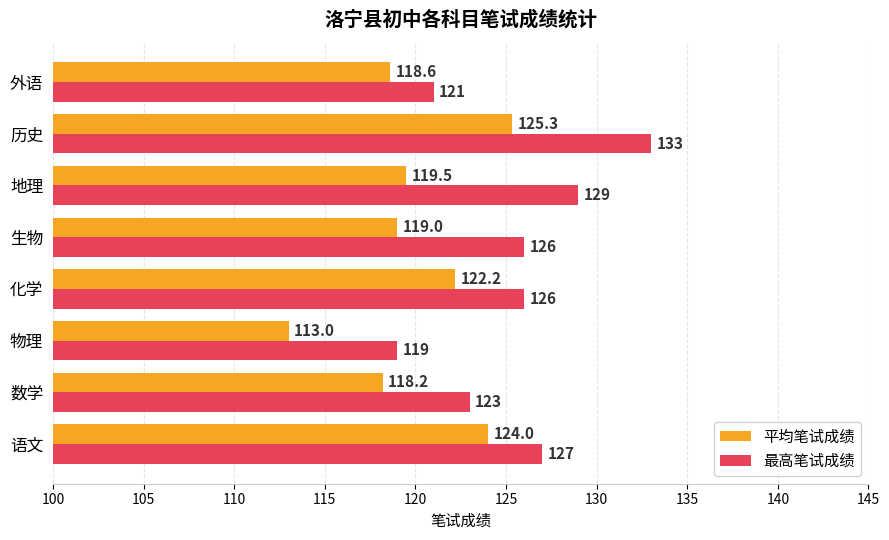

How many data points does each series have?

8